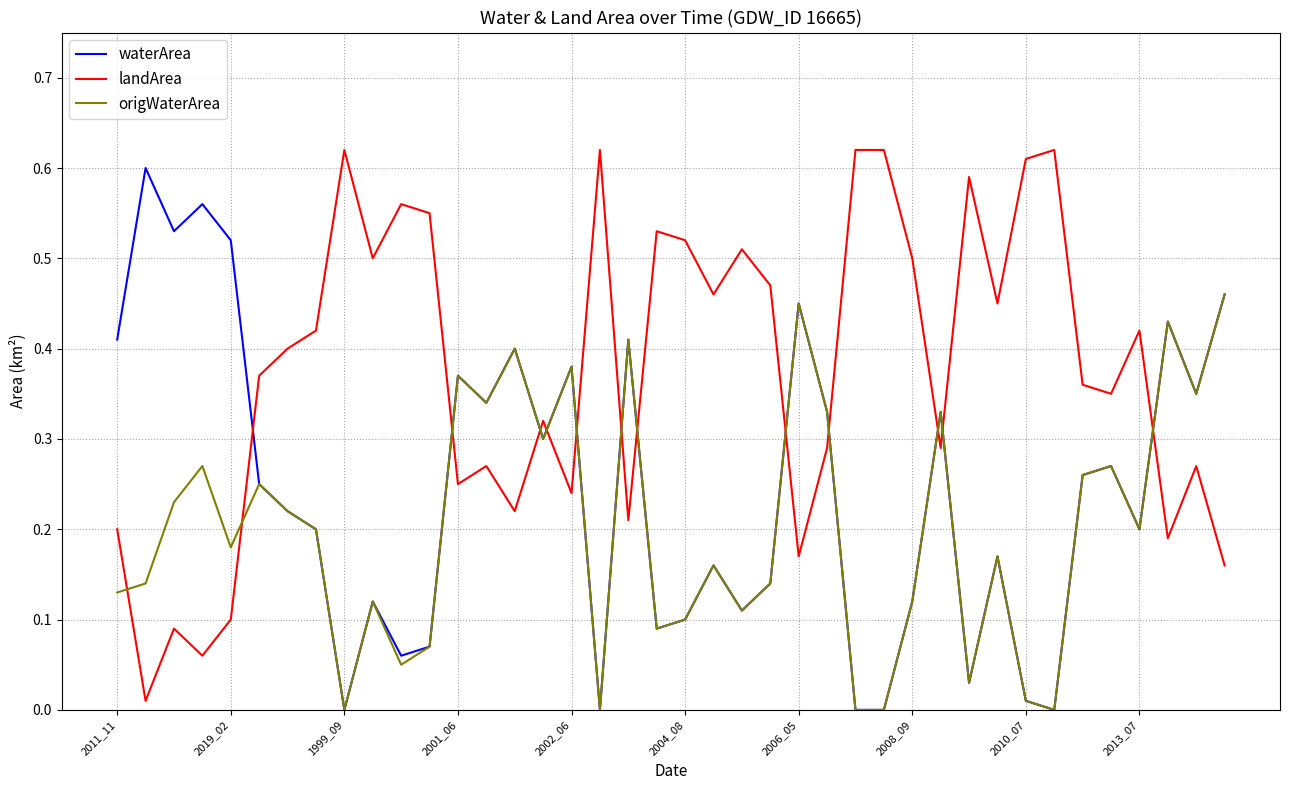

List the series in order of their overall mean, highest first.

landArea, waterArea, origWaterArea